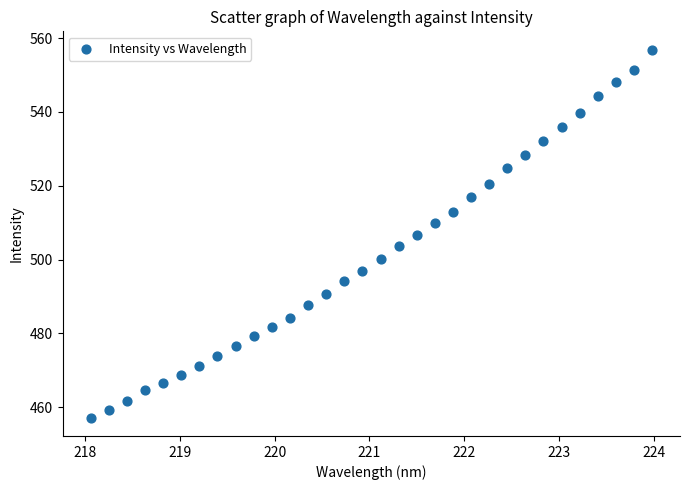

What is the range of X values (max minus min)?

5.9